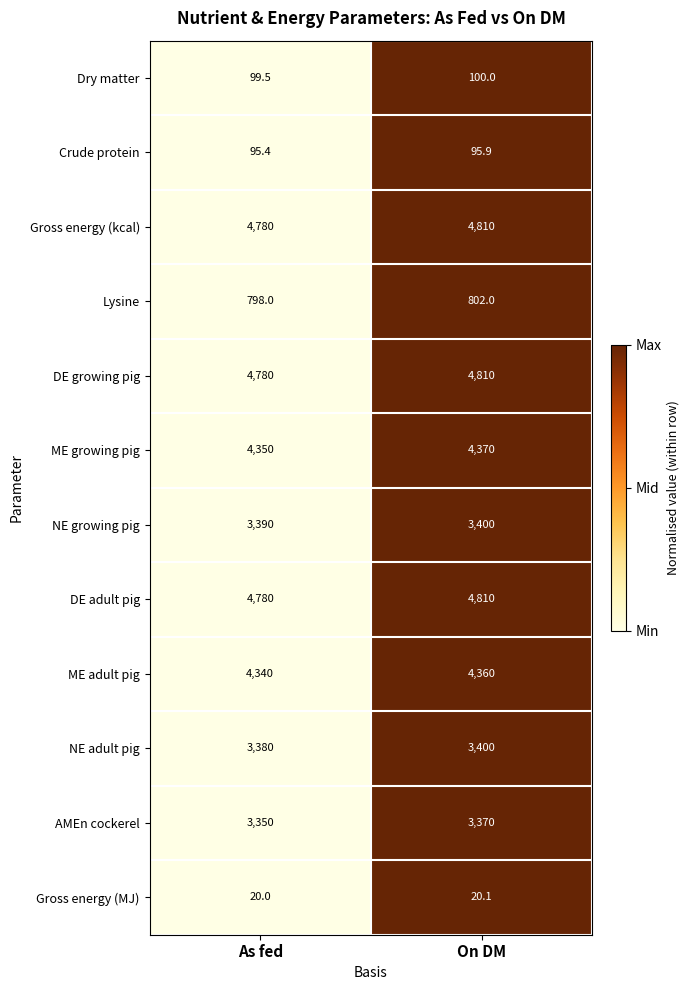

Reading left to right, what are all the values shown in this chart?

Dry matter: 99.5	100.0
Crude protein: 95.4	95.9
Gross energy (kcal): 4780.0	4810.0
Lysine: 798.0	802.0
DE growing pig: 4780.0	4810.0
ME growing pig: 4350.0	4370.0
NE growing pig: 3390.0	3400.0
DE adult pig: 4780.0	4810.0
ME adult pig: 4340.0	4360.0
NE adult pig: 3380.0	3400.0
AMEn cockerel: 3350.0	3370.0
Gross energy (MJ): 20.0	20.1